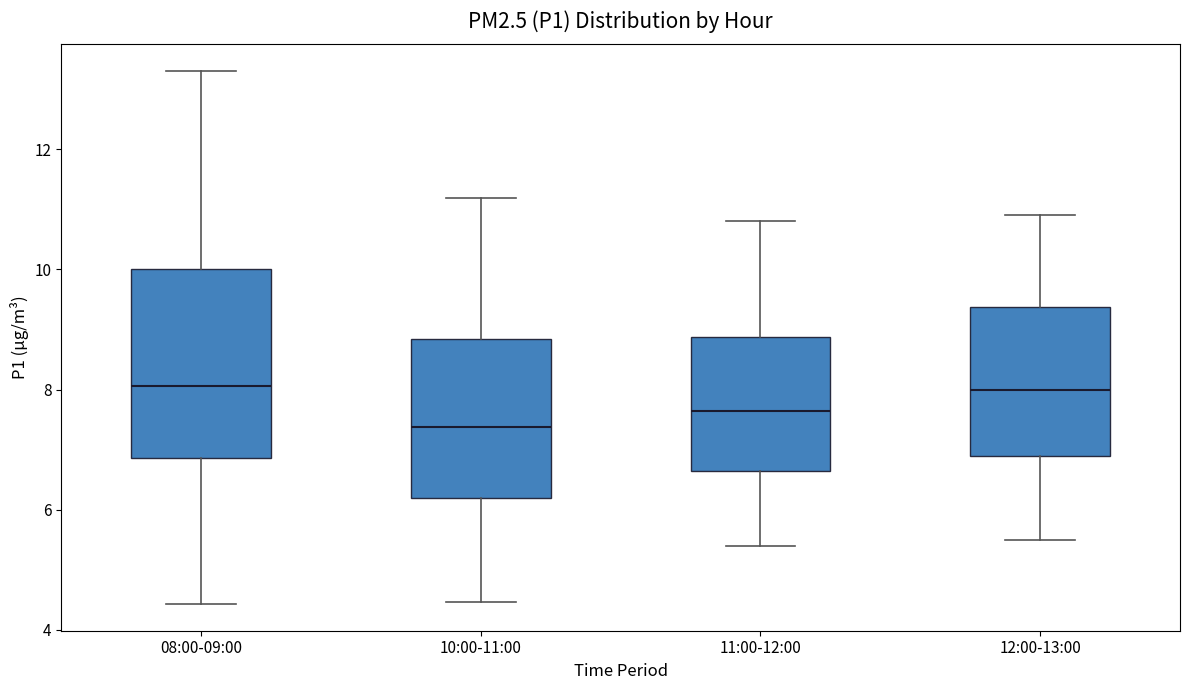

Reading left to right, read every box against the y-axis: the position of its median line, the range the box covers, and the ends of its whiskers. The values are not printed on the chart, so give them approximately, as read against the axis.

08:00-09:00: median 8.0, box 6.8 to 10.0, whiskers 4.4 to 13.4
10:00-11:00: median 7.4, box 6.2 to 8.8, whiskers 4.4 to 11.2
11:00-12:00: median 7.6, box 6.6 to 8.8, whiskers 5.4 to 10.8
12:00-13:00: median 8.0, box 7.0 to 9.4, whiskers 5.6 to 11.0